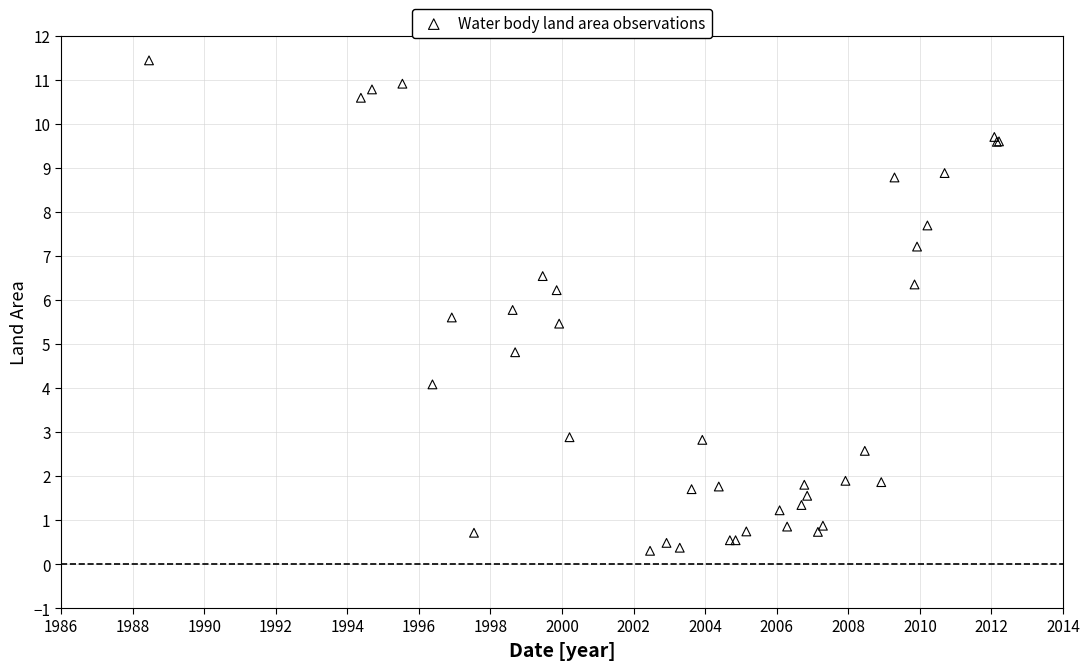

What Y value in the scatter plot is closest to 5?

4.8